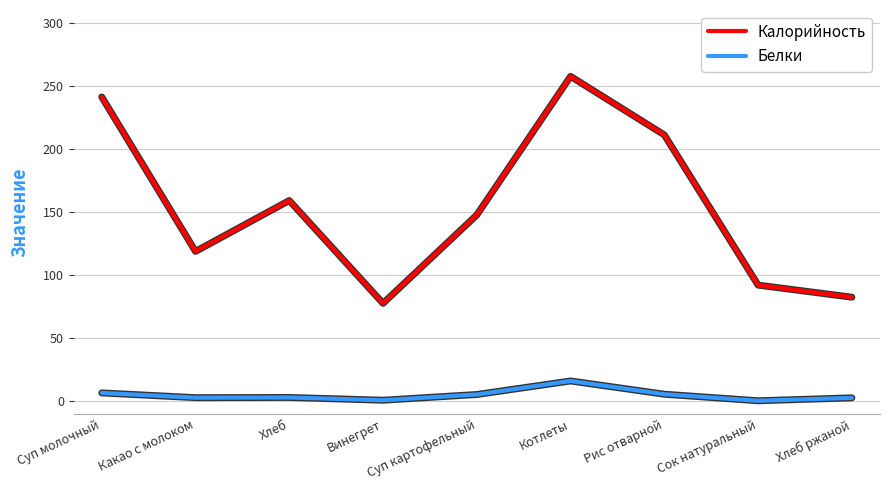

Which has a higher value, Хлеб ржаной or Суп картофельный?

Суп картофельный